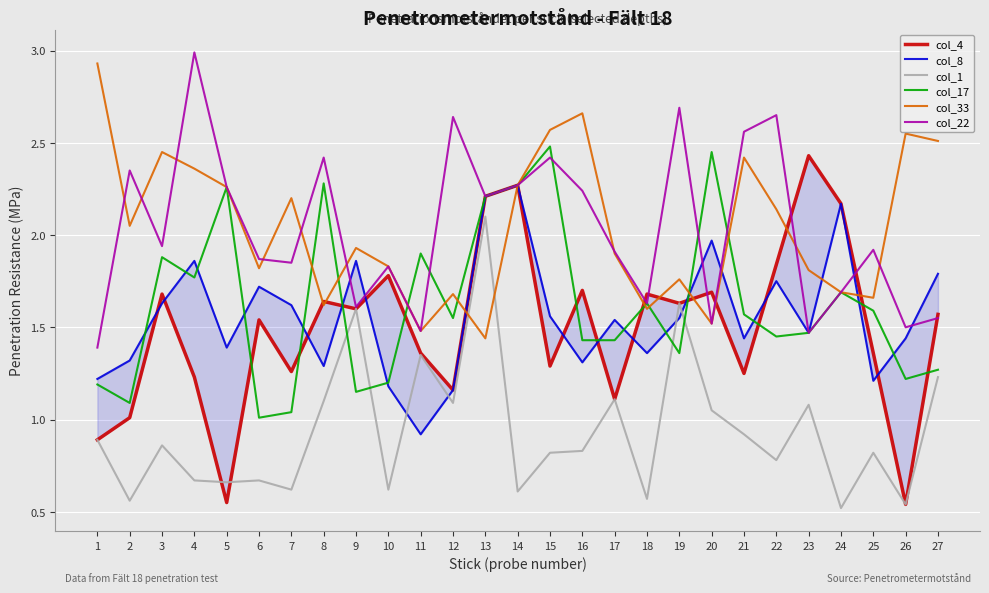

Which series ends up on top after the final intersection of col_33 and col_17?

col_33